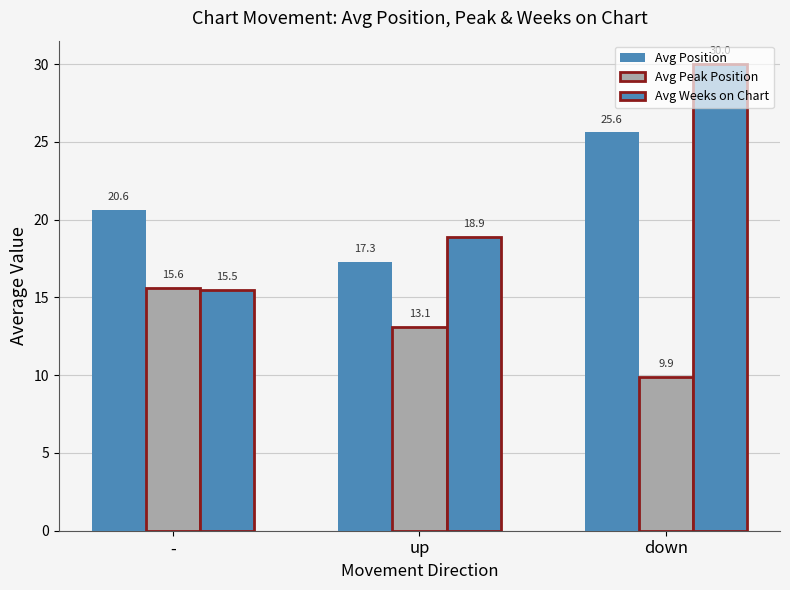

How many bars are there in each group?

3